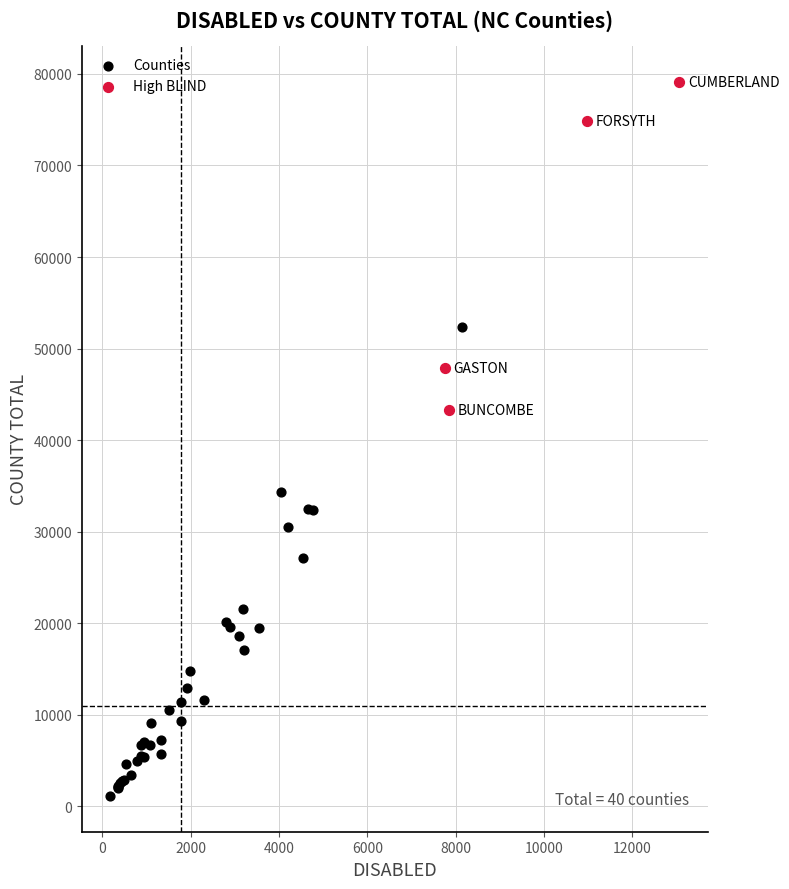

Which series has the largest Y range (max minus min)?

Counties